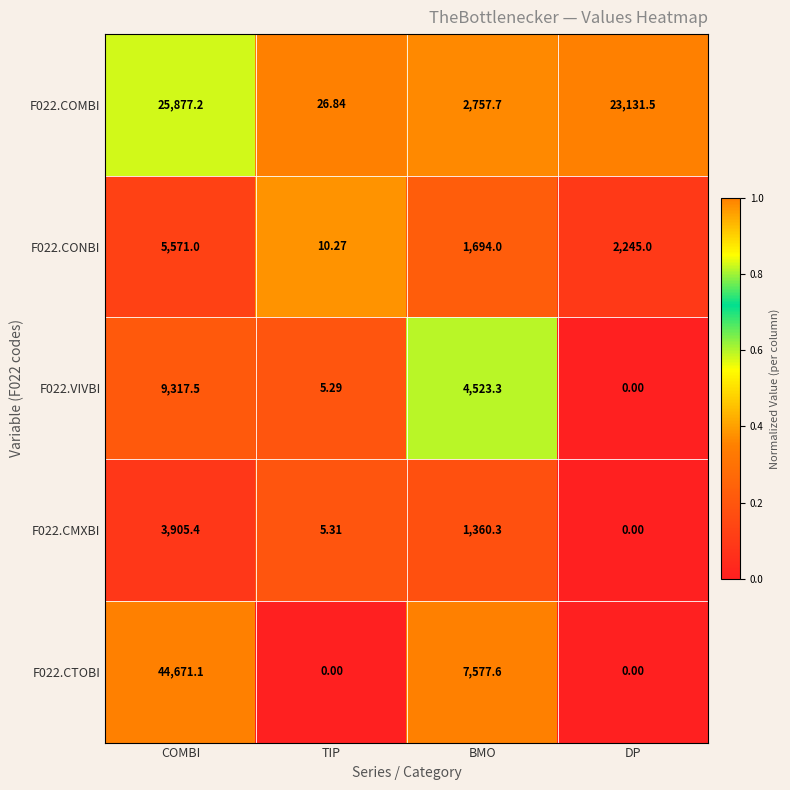

What is the total value across all series at BMO?

17912.9